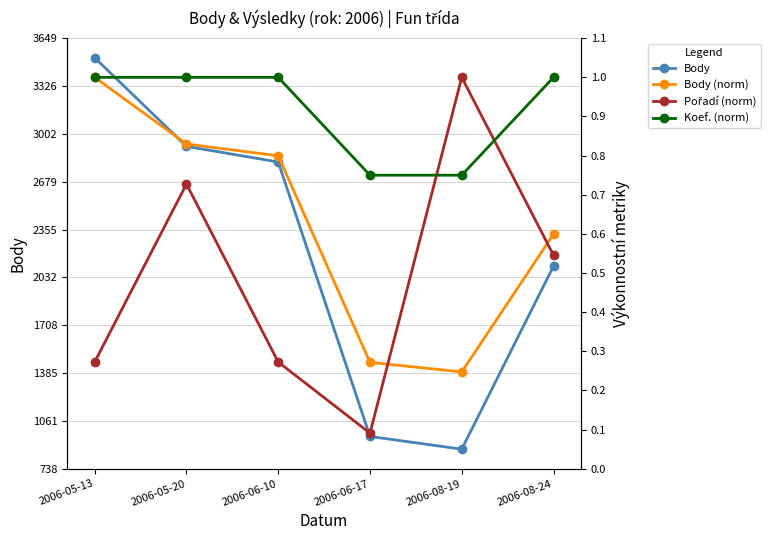

Is it true that Pořadí (norm) equals 1.5 at 2006-08-19?

False